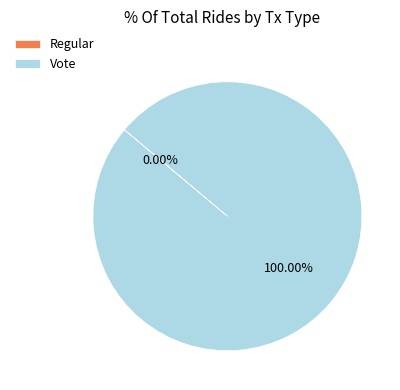

To the nearest percent, what is the average slice percentage?

50%